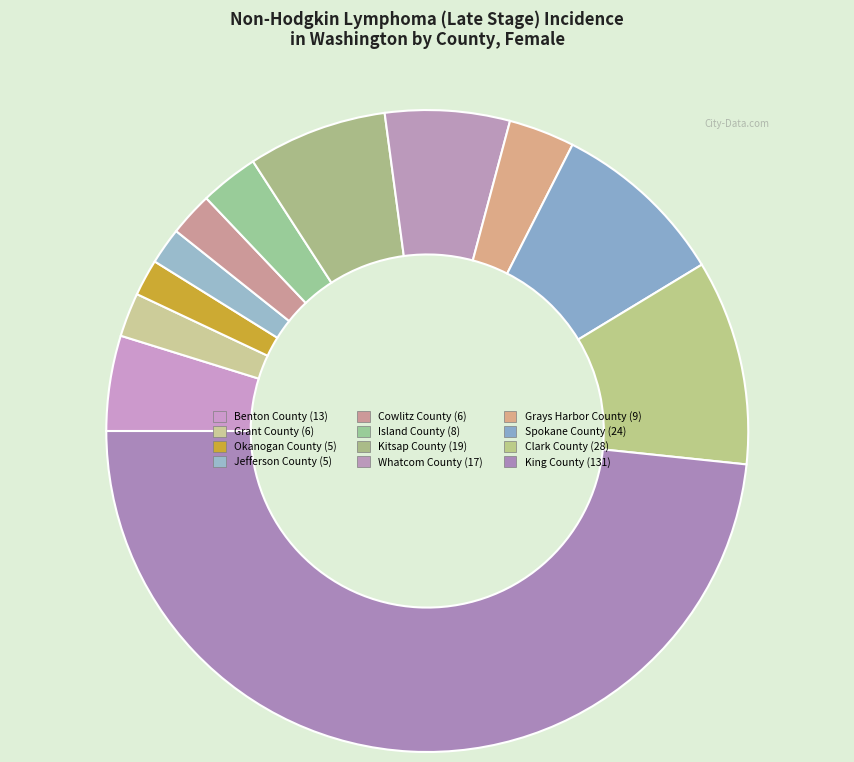

How many slices are in this pie chart?

12